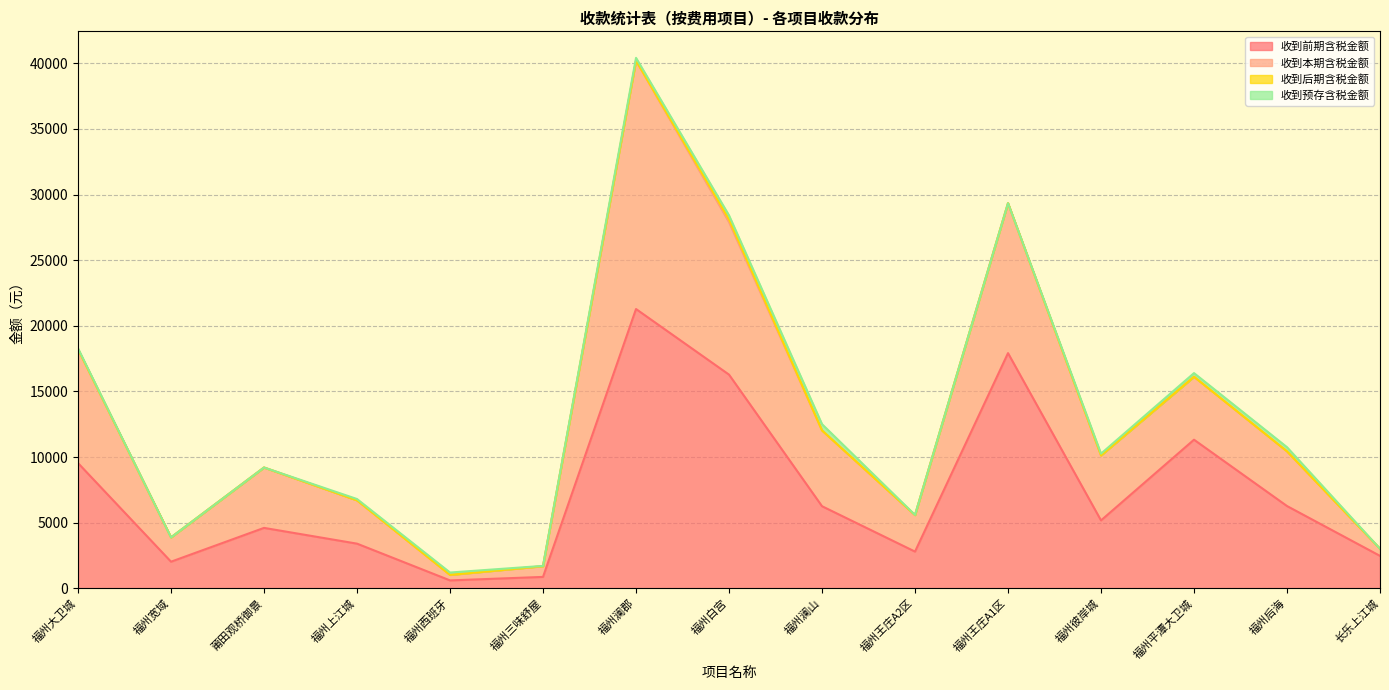

What is the difference between the 收到前期含税金额 values at 福州王庄A1区 and 福州宽域?

15892.3